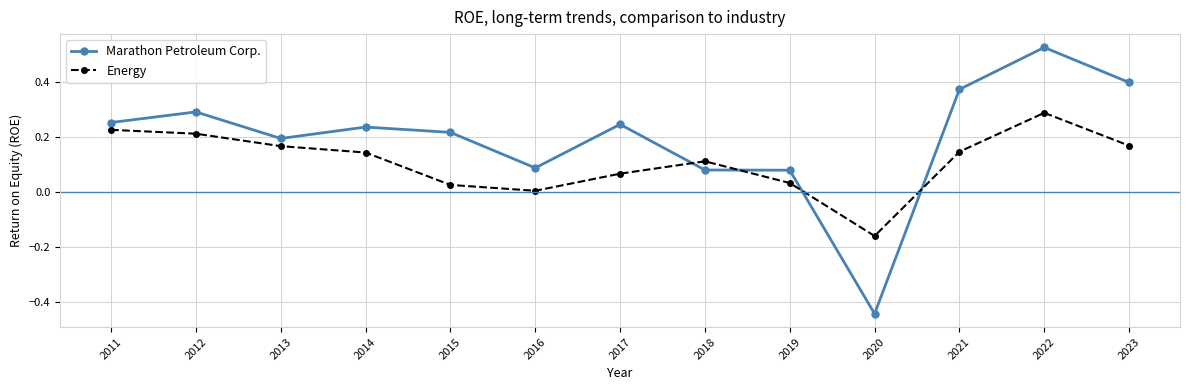

Where does the Energy series first go above 0?

2011